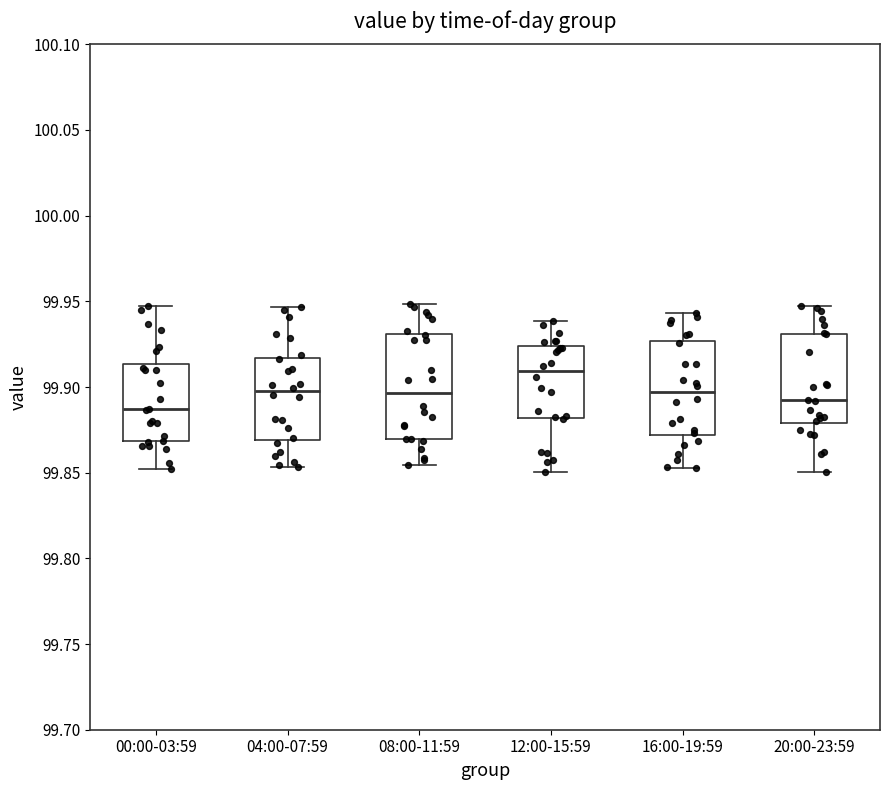

Where is the upper edge of the box for 16:00-19:59 on the y-axis? The values are not printed on the chart, so give them approximately, as read against the axis.

99.925